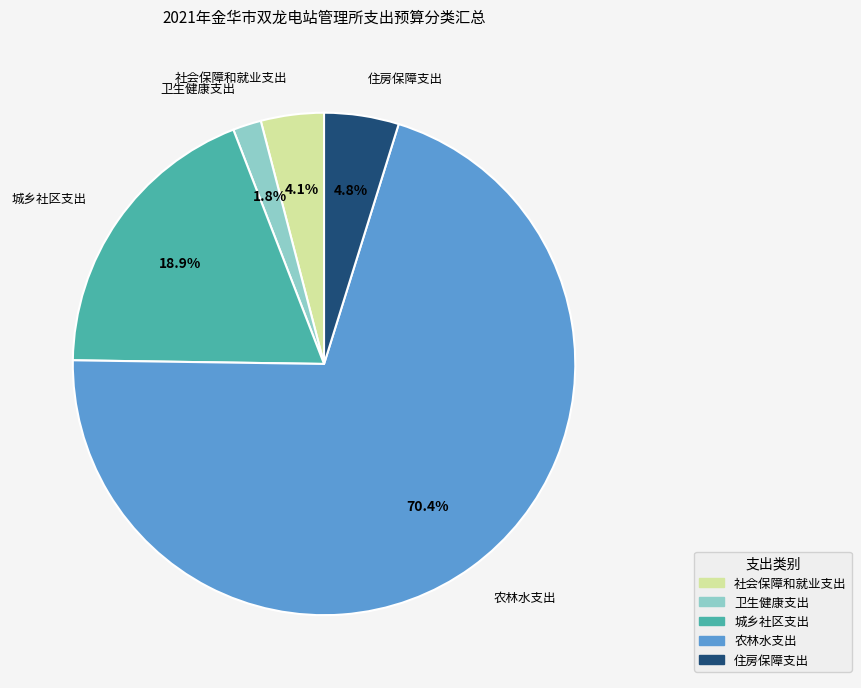

Between 农林水支出 and 住房保障支出, which is larger?

农林水支出